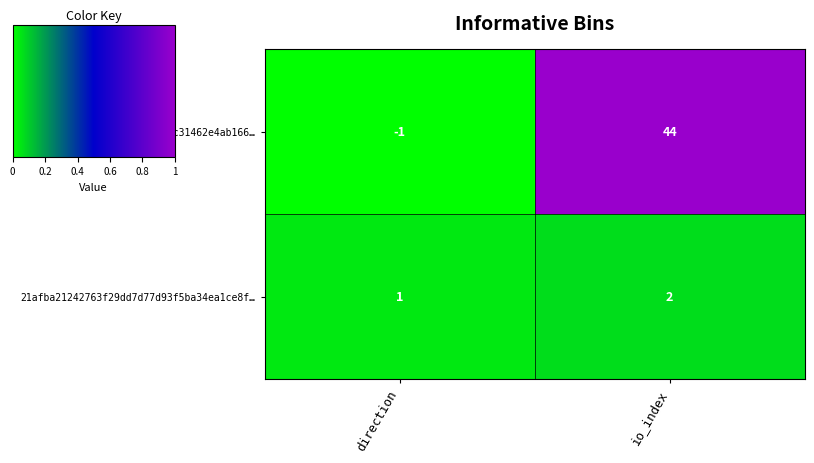

Which category has the highest value in the 21afba21242763f29dd7d77d93f5ba34ea1ce8f… series?

io_index